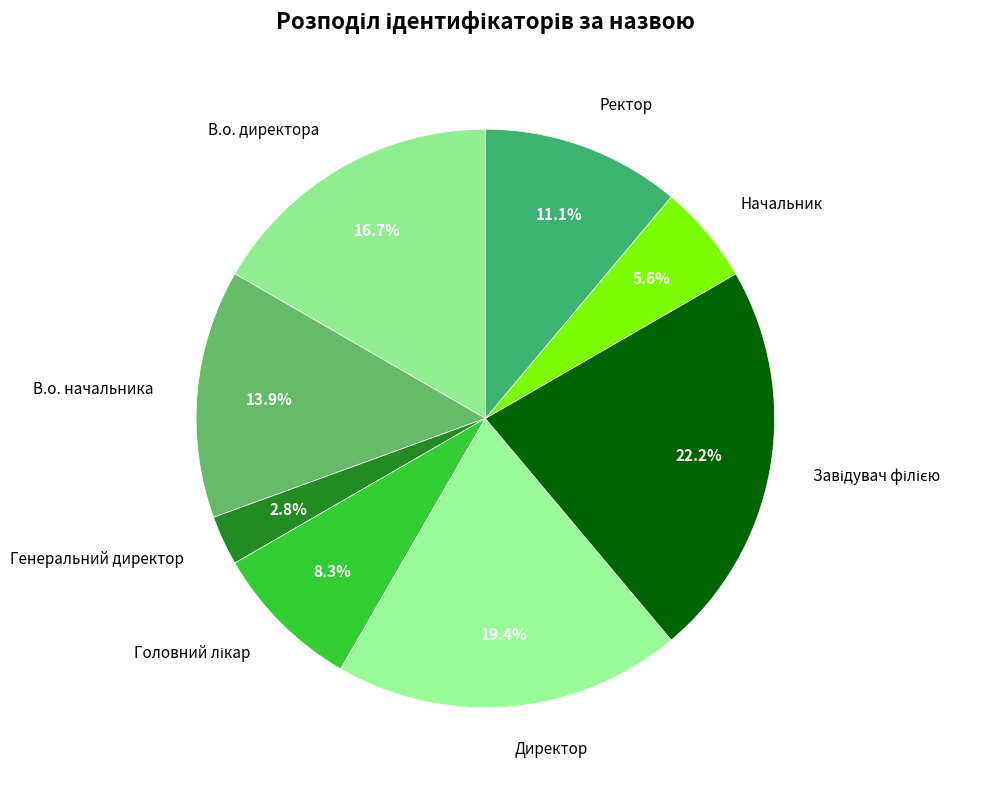

How much of the chart is everything except Директор?

80.6%